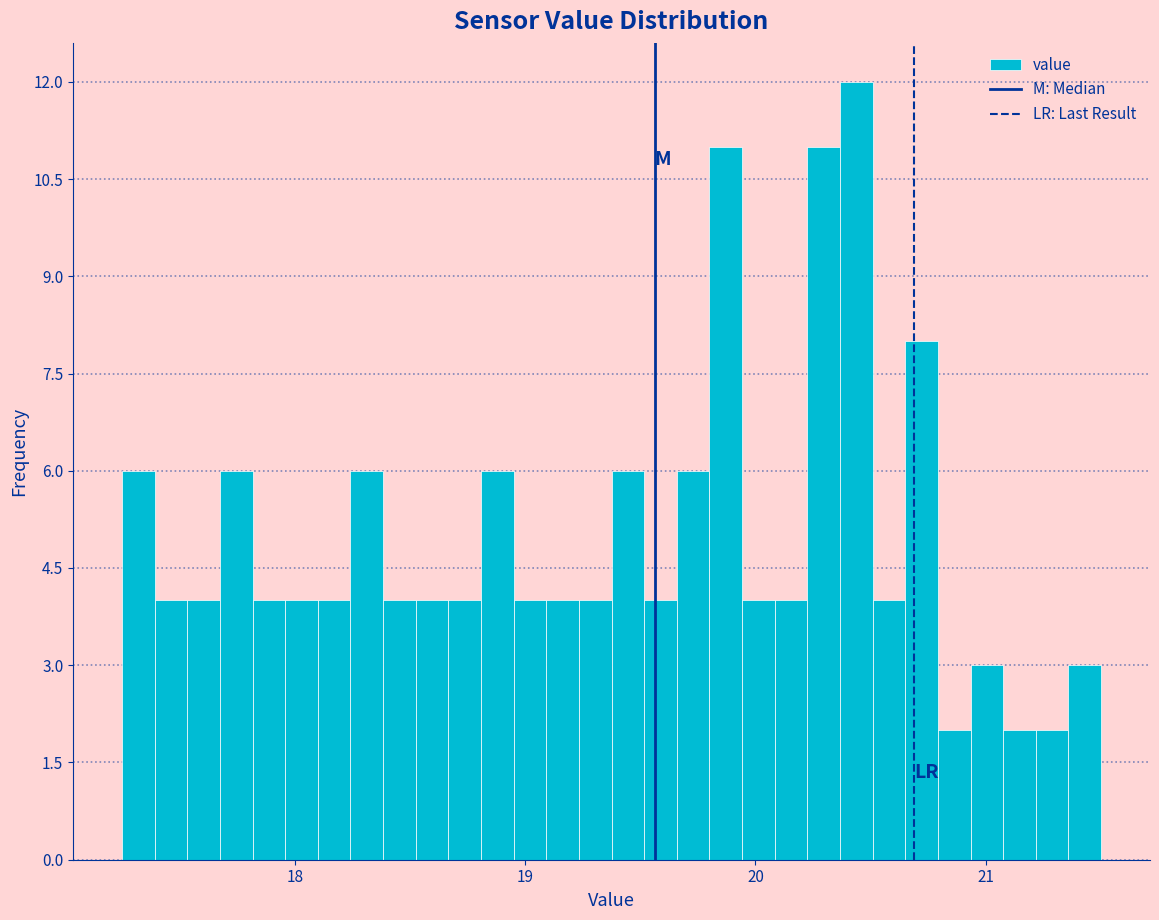

Read against the x-axis, roughly where is the centre of the tallest bar?

20.4